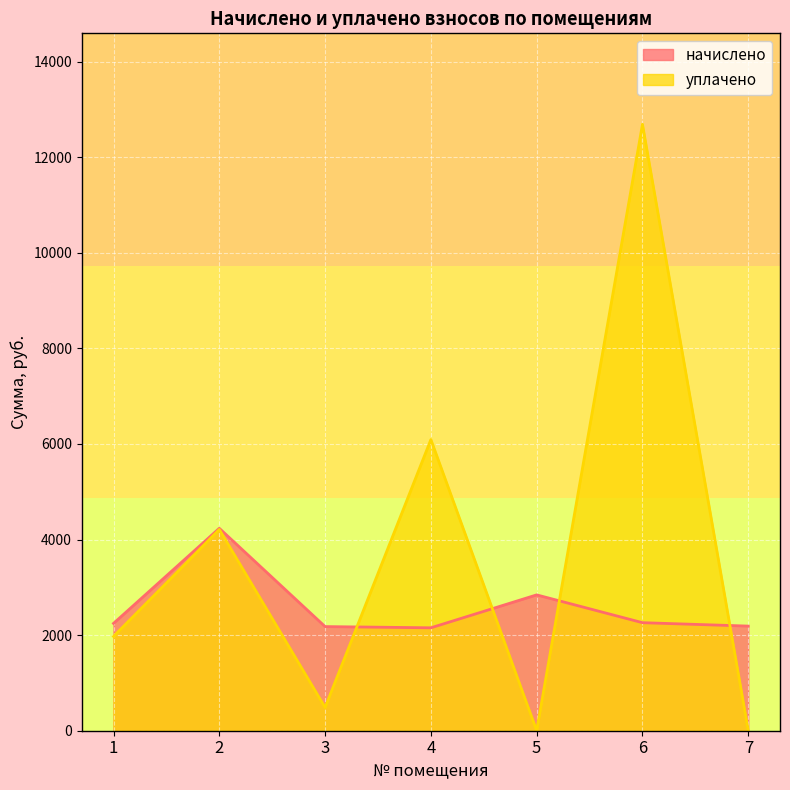

At 4, list the series in order from largest to smallest.

уплачено, начислено